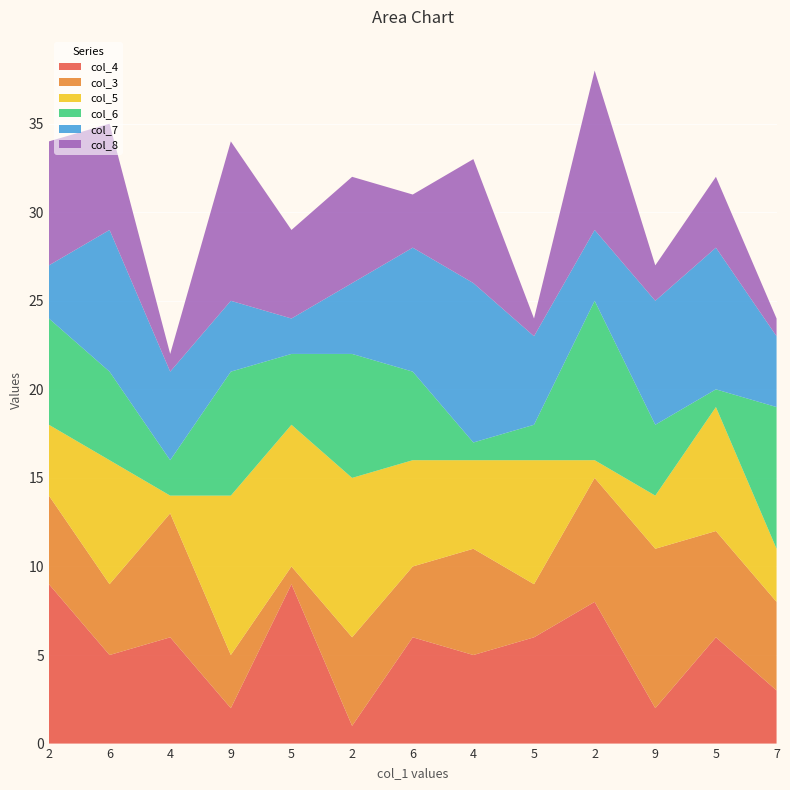

Reading left to right, list all the values displayed in this chart.

col_4: 9	5	6	2	9	1	6	5	6	8	2	6	3
col_3: 5	4	7	3	1	5	4	6	3	7	9	6	5
col_5: 4	7	1	9	8	9	6	5	7	1	3	7	3
col_6: 6	5	2	7	4	7	5	1	2	9	4	1	8
col_7: 3	8	5	4	2	4	7	9	5	4	7	8	4
col_8: 7	6	1	9	5	6	3	7	1	9	2	4	1